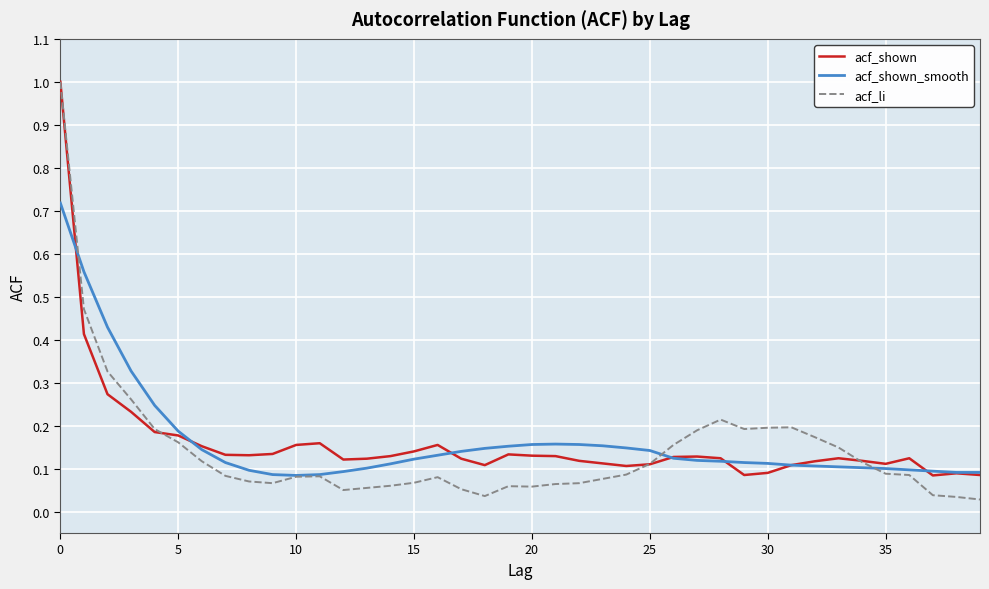

What is the maximum value shown in the chart?

1.0